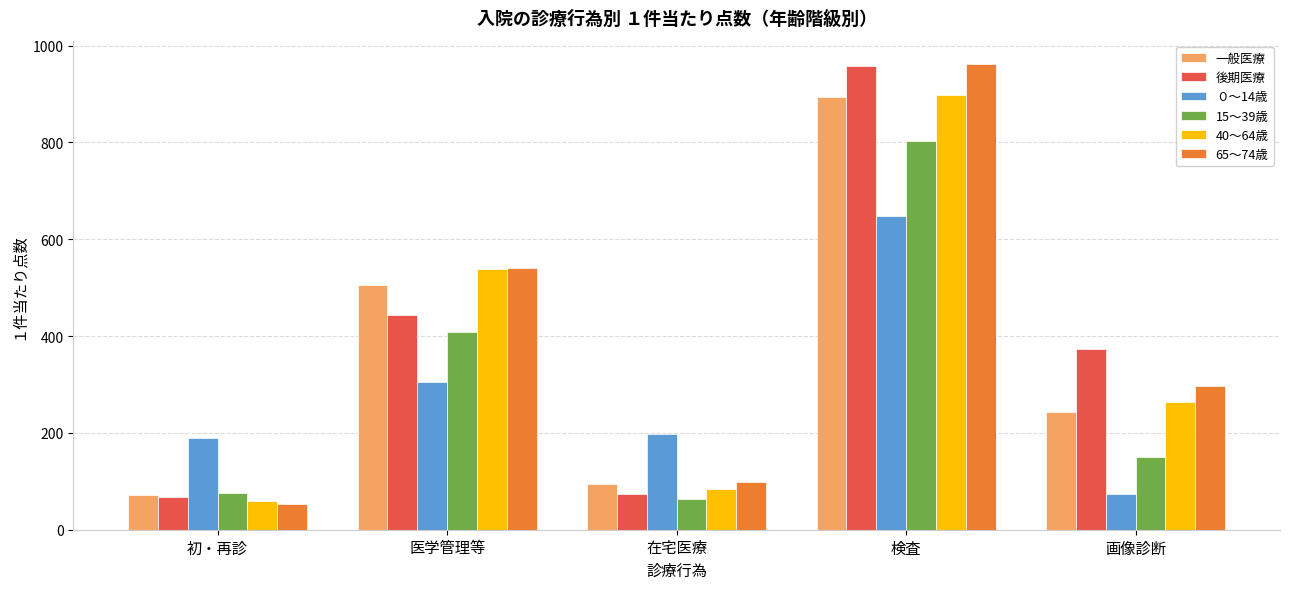

What is the highest value of the ０～14歳 series?

647.6